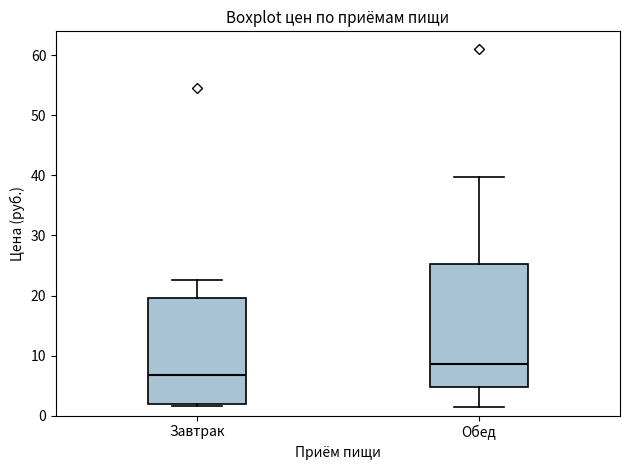

Where does the median line of the box for Обед sit on the y-axis? The values are not printed on the chart, so give them approximately, as read against the axis.

9